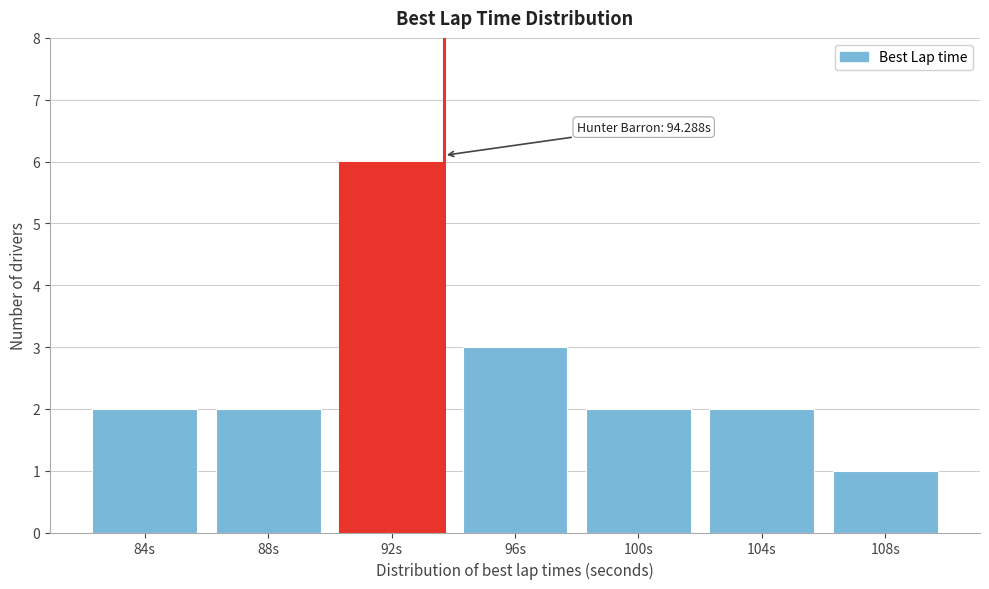

Reading left to right, extract all data points from this chart.

2	2	6	3	2	2	1